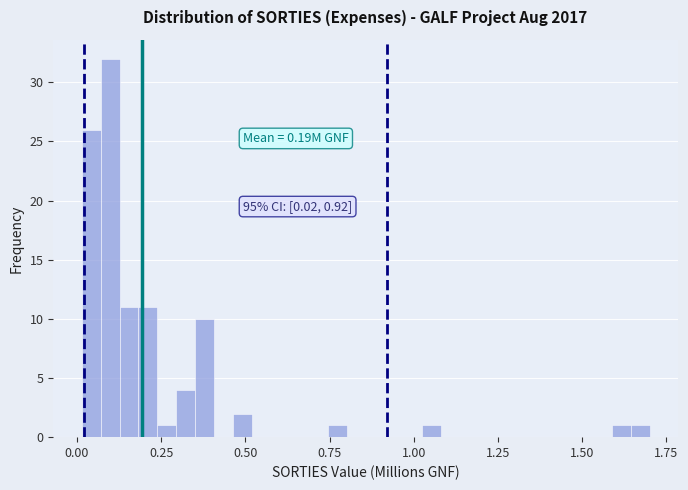

Read against the x-axis, roughly where is the centre of the tallest bar?

0.10